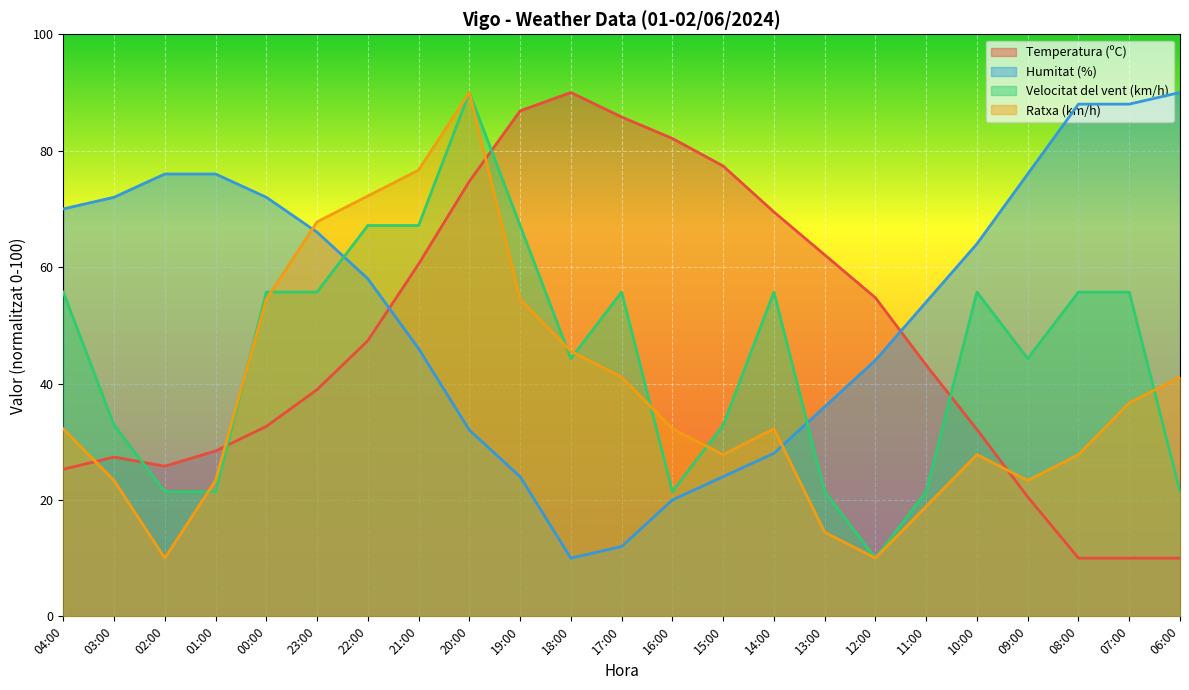

Which series ends up on top after the final intersection of Temperatura (ºC) and Velocitat del vent (km/h)?

Velocitat del vent (km/h)